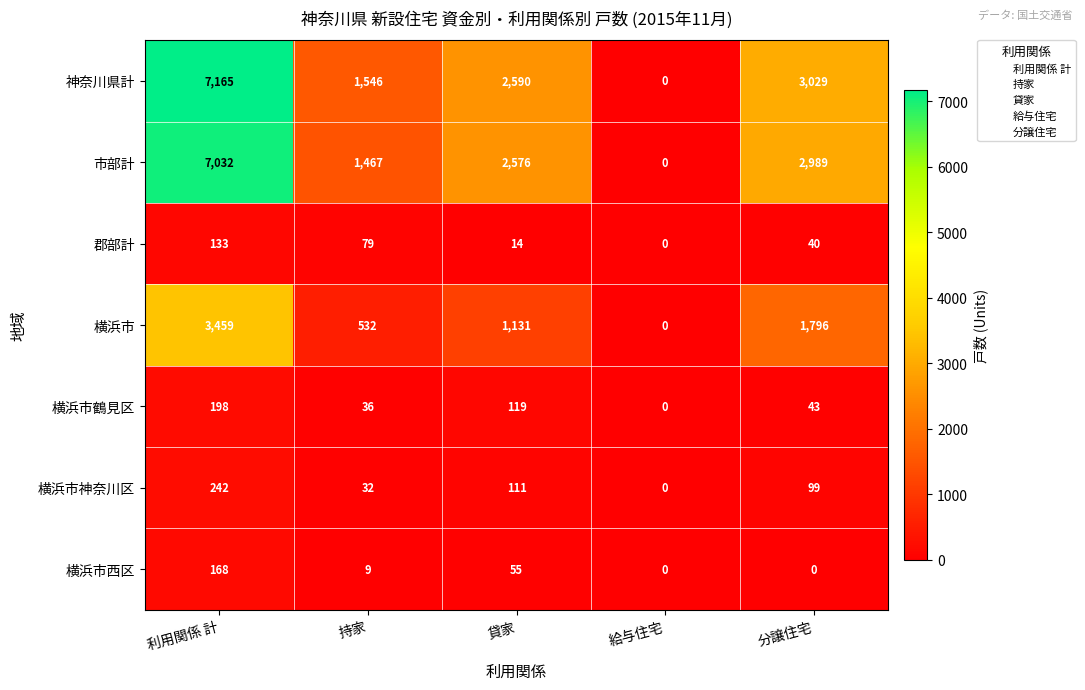

What is the total value across all series at 利用関係 計?

18397